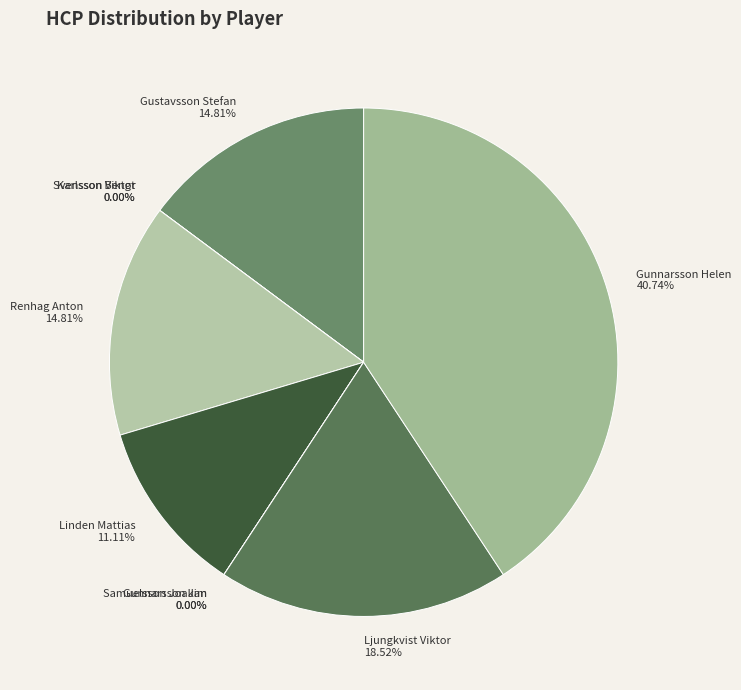

How many segments does this pie chart have?

9